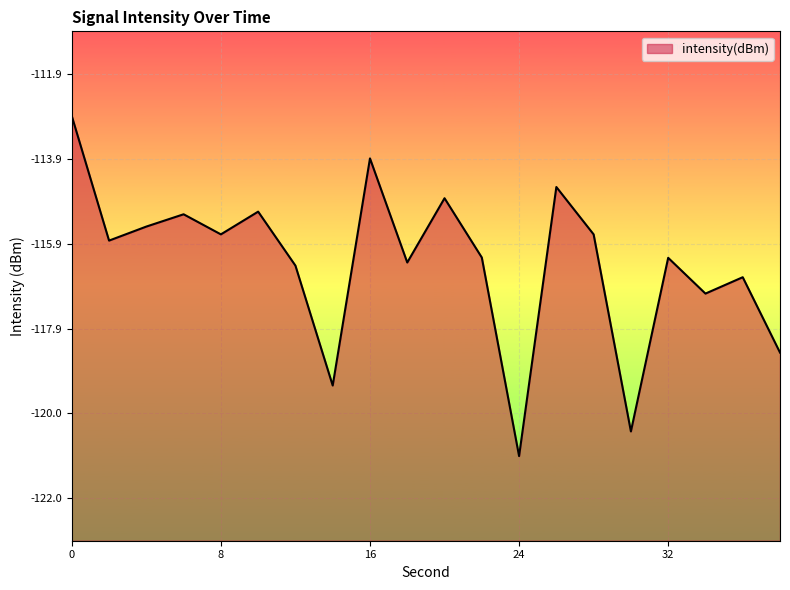

What is the maximum value shown in the chart?

-112.9